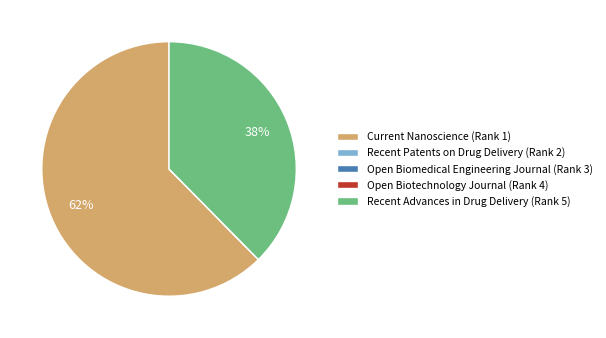

What percentage is the Current Nanoscience (Rank 1) slice, to the nearest percent?

62%